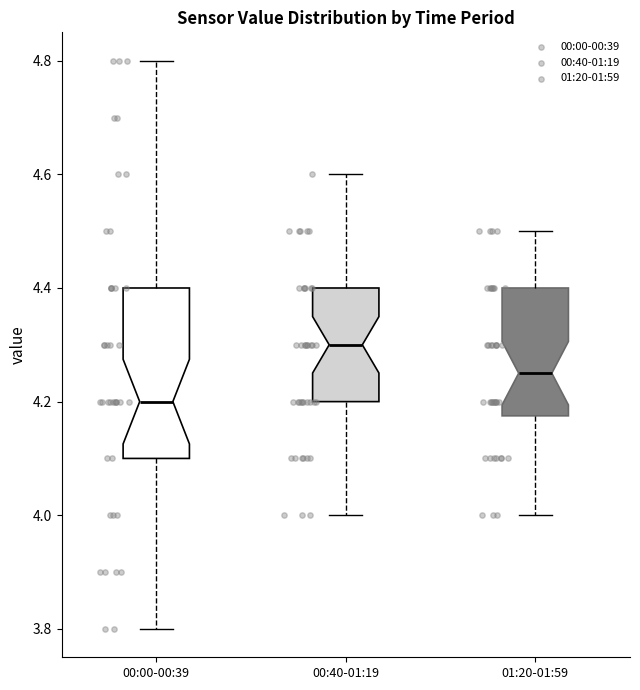

Where does the upper whisker of the box for 00:00-00:39 end on the y-axis? The values are not printed on the chart, so give them approximately, as read against the axis.

4.80